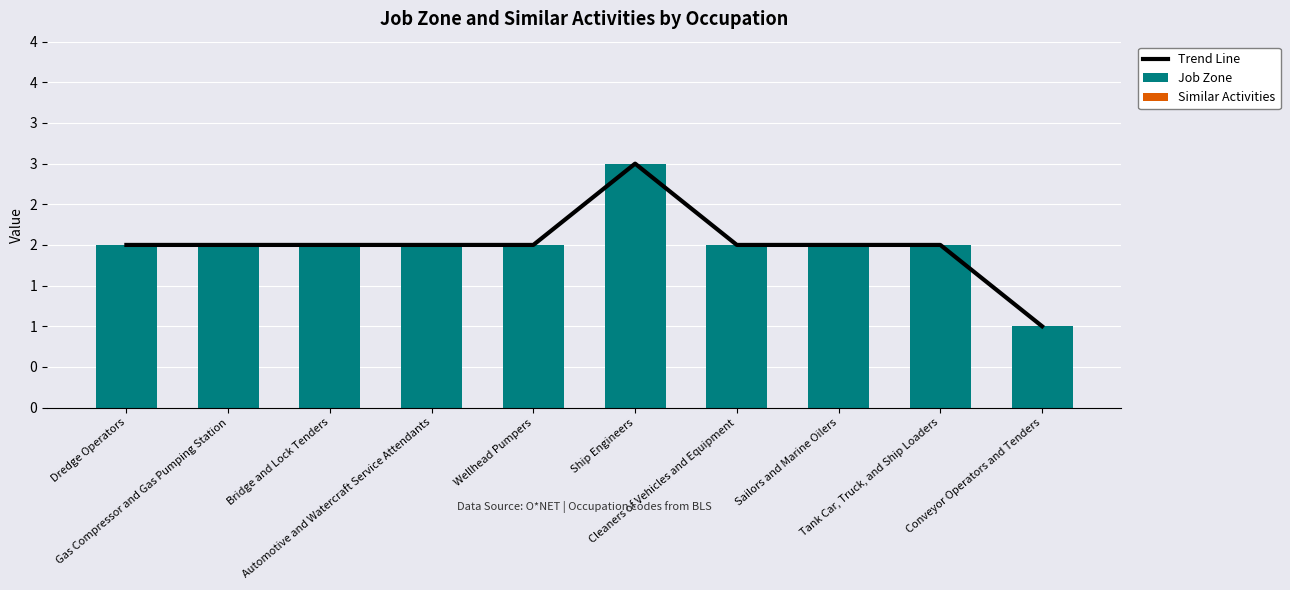

Rank the series at Gas Compressor and Gas Pumping Station from lowest to highest value.

Similar Activities, Trend Line, Job Zone